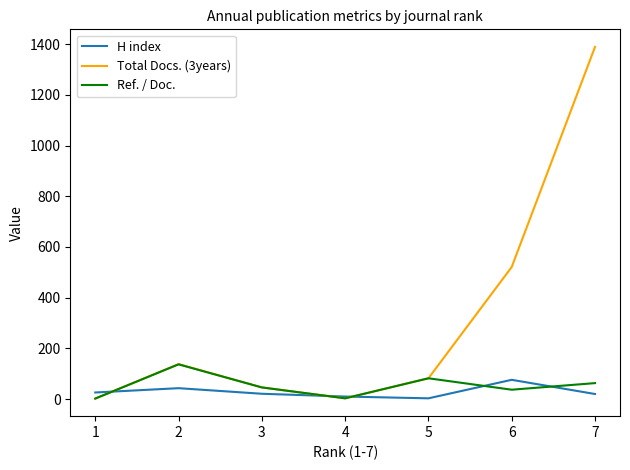

Which series has the largest range (max minus min)?

Total Docs. (3years)